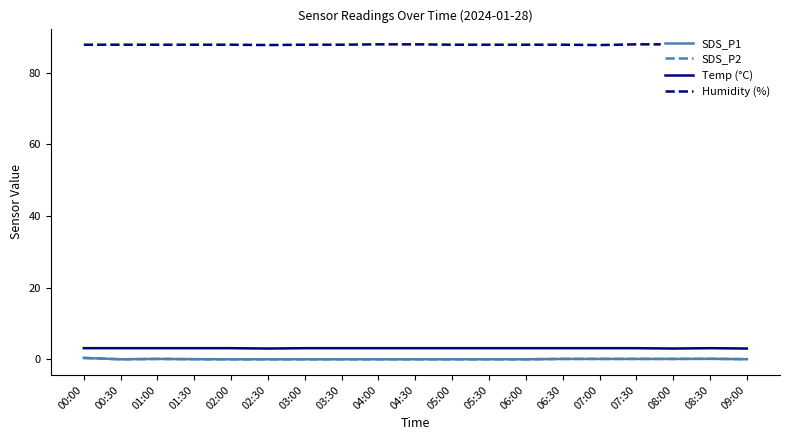

What are all the series names shown in the legend?

SDS_P1, SDS_P2, Temp (°C), Humidity (%)